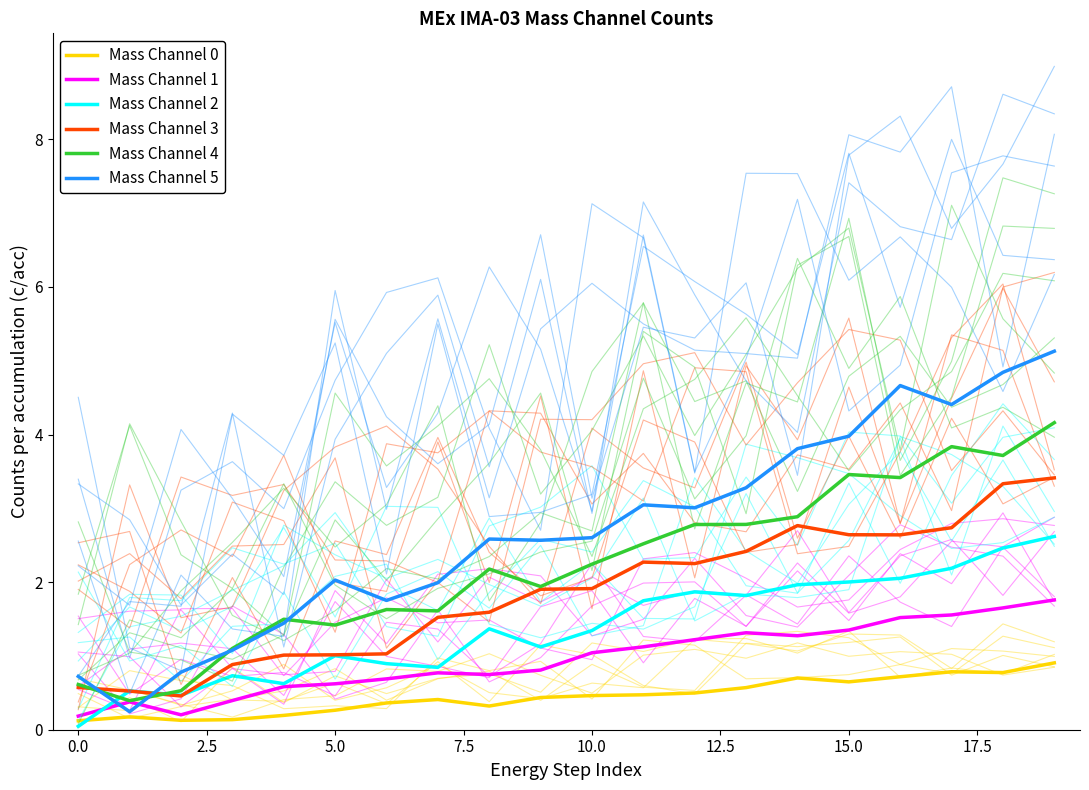

How many data points in Mass Channel 3 are less than 1?

4